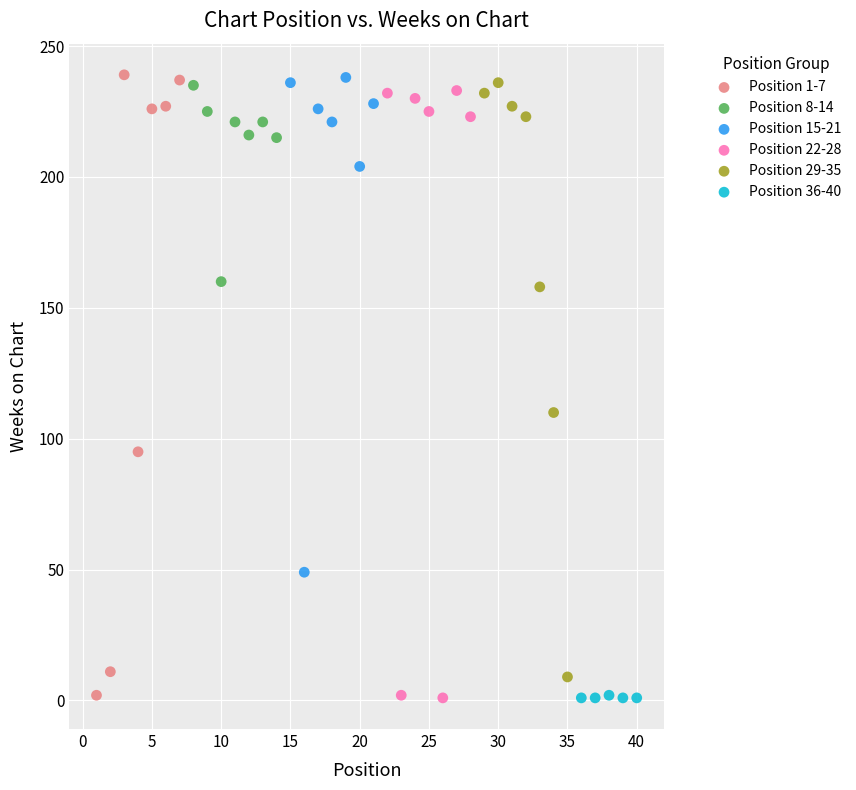

What are all the series names shown in the legend?

Position 1-7, Position 8-14, Position 15-21, Position 22-28, Position 29-35, Position 36-40